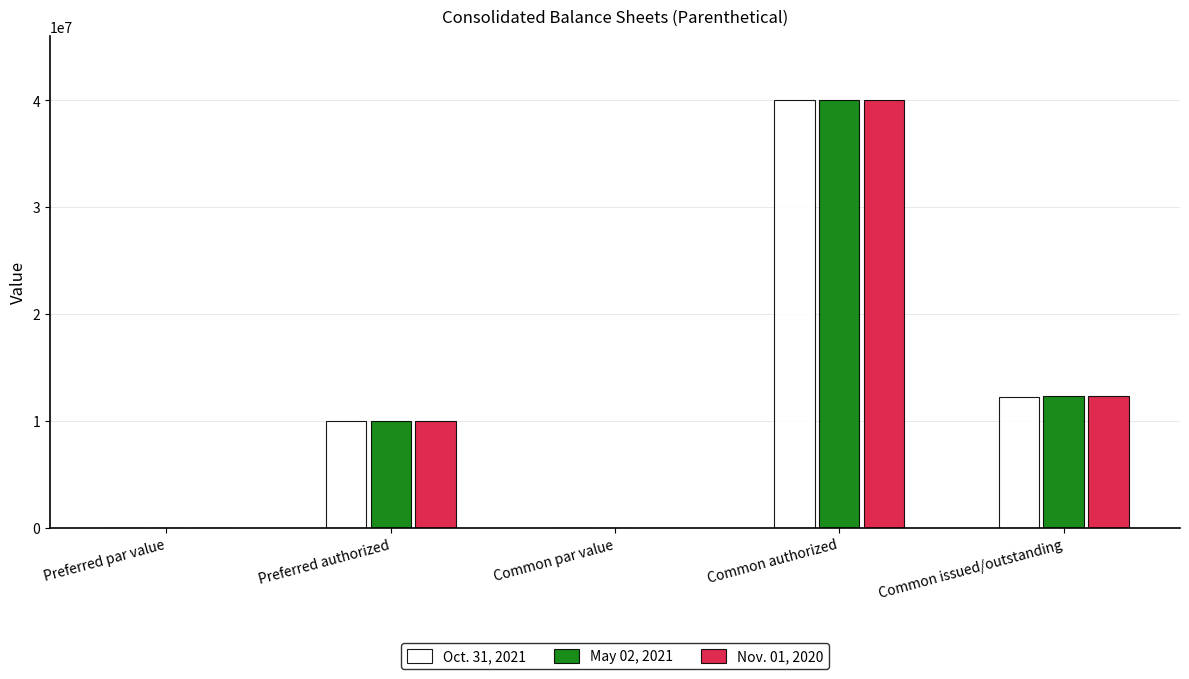

What is the sum of all Nov. 01, 2020 values?

62303023.1